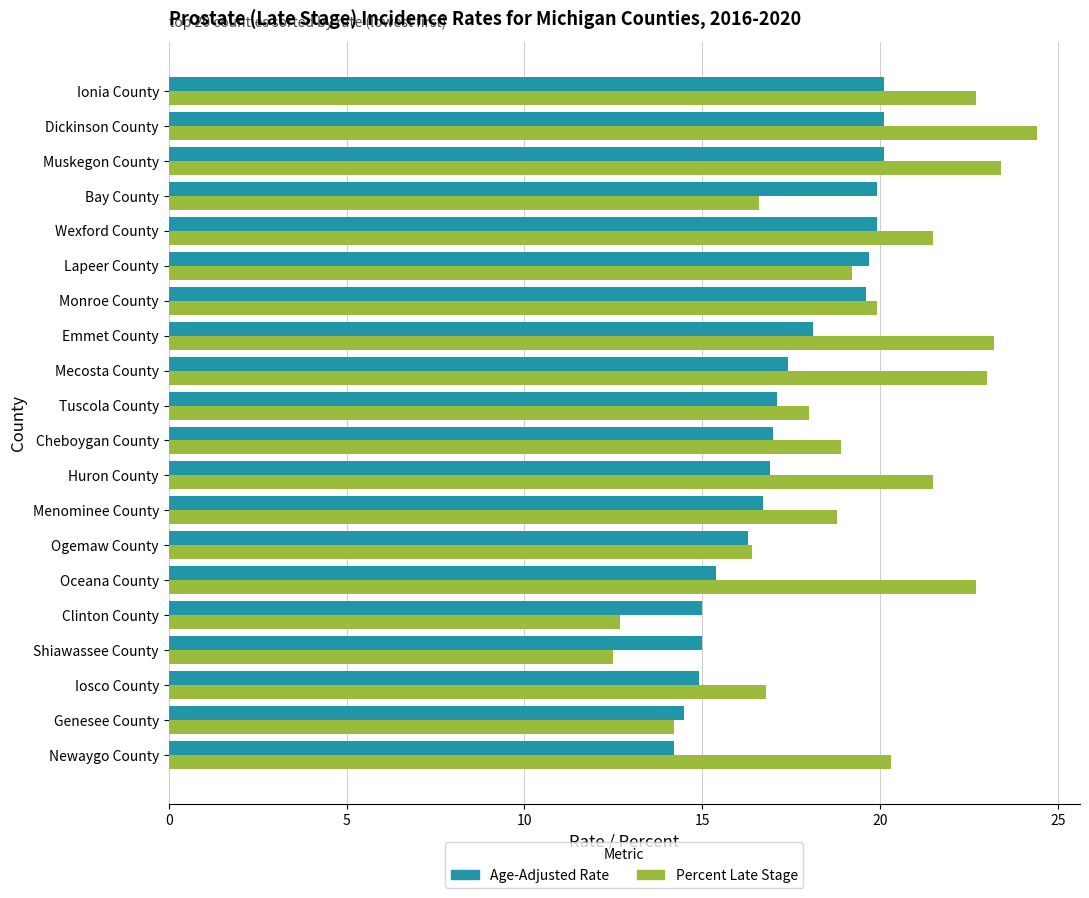

At which label is Percent Late Stage closest to 18?

Tuscola County